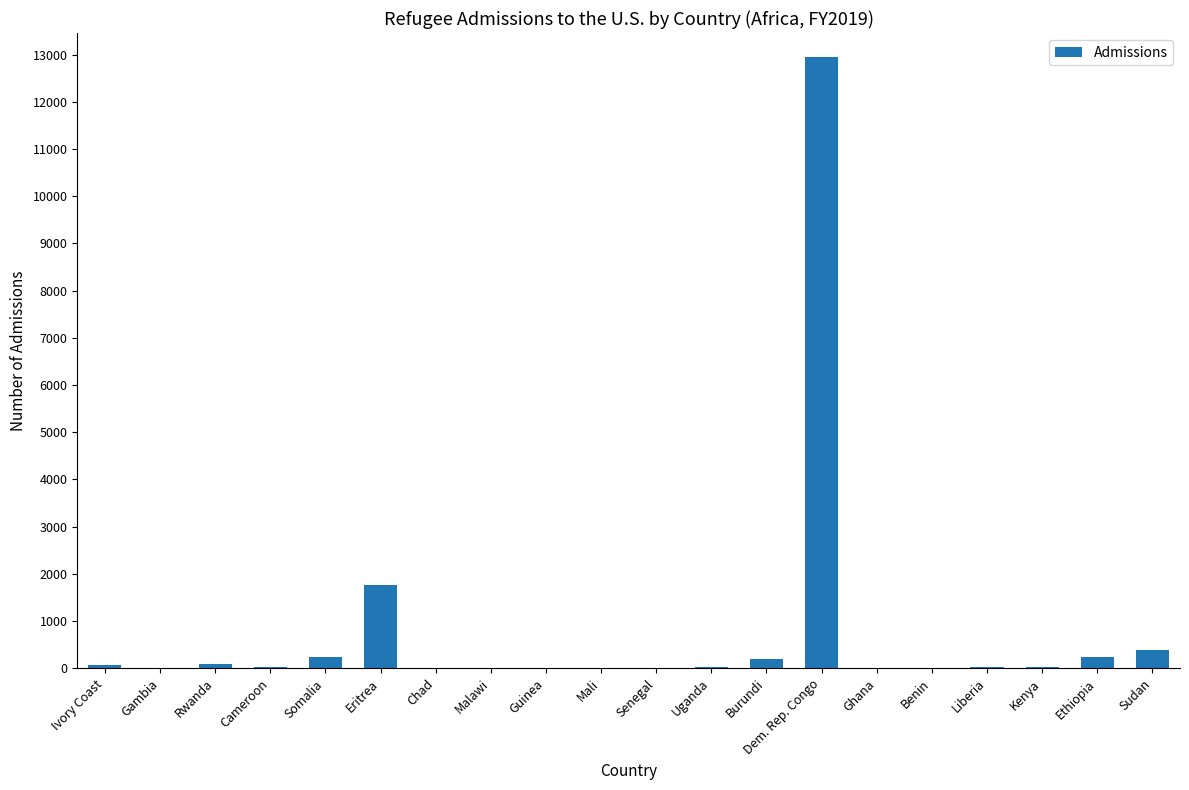

What is the maximum value shown in the chart?

12958